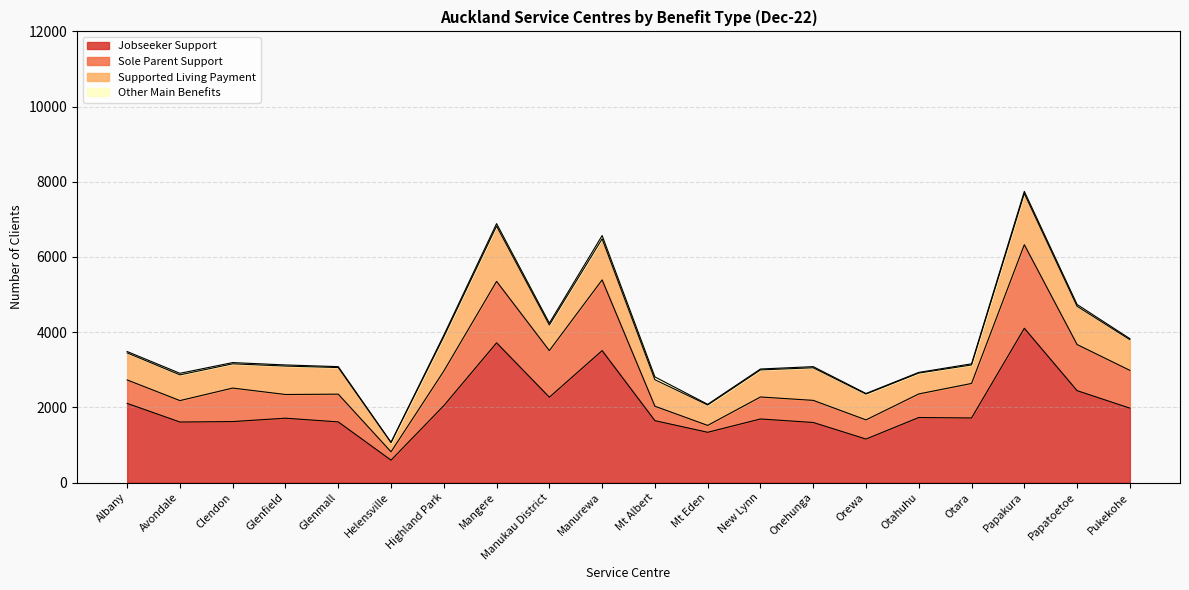

True or false: Other Main Benefits has a value of 24 at New Lynn.

True